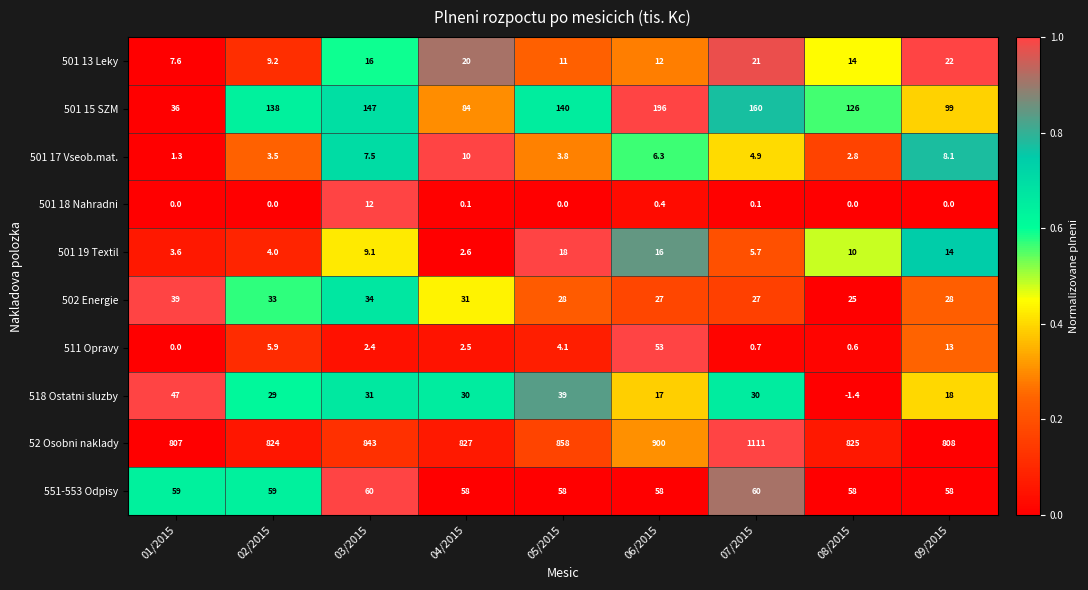

At which label does 501 17 Vseob.mat. first exceed 4?

03/2015